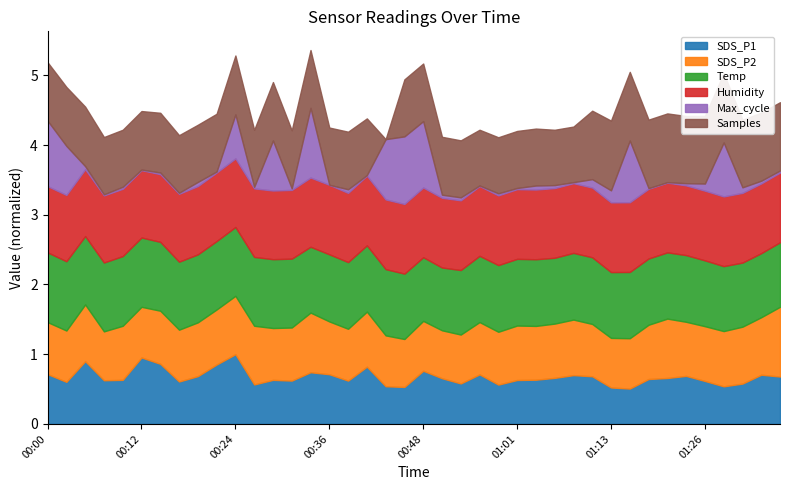

Reading left to right, list all the values displayed in this chart.

SDS_P1: 00:00=0.7	00:02=0.6	00:05=0.9	00:07=0.6	00:09=0.6	00:12=1.0	00:14=0.9	00:17=0.6	00:19=0.7	00:22=0.9	00:24=1.0	00:26=0.6	00:29=0.6	00:31=0.6	00:34=0.7	00:36=0.7	00:39=0.6	00:41=0.8	00:44=0.5	00:46=0.5	00:48=0.8	00:51=0.7	00:53=0.6	00:56=0.7	00:58=0.6	01:01=0.6	01:03=0.6	01:06=0.7	01:08=0.7	01:11=0.7	01:13=0.5	01:16=0.5	01:18=0.6	01:21=0.7	01:24=0.7	01:26=0.6	01:29=0.5	01:31=0.6	01:34=0.7	01:36=0.7
SDS_P2: 00:00=0.7	00:02=0.7	00:05=0.8	00:07=0.7	00:09=0.8	00:12=0.7	00:14=0.8	00:17=0.7	00:19=0.8	00:22=0.8	00:24=0.8	00:26=0.8	00:29=0.7	00:31=0.8	00:34=0.9	00:36=0.8	00:39=0.7	00:41=0.8	00:44=0.7	00:46=0.7	00:48=0.7	00:51=0.7	00:53=0.7	00:56=0.8	00:58=0.8	01:01=0.8	01:03=0.8	01:06=0.8	01:08=0.8	01:11=0.8	01:13=0.7	01:16=0.7	01:18=0.8	01:21=0.9	01:24=0.8	01:26=0.8	01:29=0.8	01:31=0.8	01:34=0.8	01:36=1.0
Temp: 00:00=1.0	00:02=1.0	00:05=1.0	00:07=1.0	00:09=1.0	00:12=1.0	00:14=1.0	00:17=1.0	00:19=1.0	00:22=1.0	00:24=1.0	00:26=1.0	00:29=1.0	00:31=1.0	00:34=0.9	00:36=1.0	00:39=1.0	00:41=1.0	00:44=1.0	00:46=0.9	00:48=0.9	00:51=0.9	00:53=0.9	00:56=1.0	00:58=1.0	01:01=1.0	01:03=1.0	01:06=0.9	01:08=1.0	01:11=1.0	01:13=0.9	01:16=1.0	01:18=1.0	01:21=1.0	01:24=1.0	01:26=0.9	01:29=0.9	01:31=0.9	01:34=0.9	01:36=0.9
Humidity: 00:00=0.9	00:02=1.0	00:05=1.0	00:07=1.0	00:09=1.0	00:12=1.0	00:14=1.0	00:17=1.0	00:19=1.0	00:22=1.0	00:24=1.0	00:26=1.0	00:29=1.0	00:31=1.0	00:34=1.0	00:36=1.0	00:39=1.0	00:41=1.0	00:44=1.0	00:46=1.0	00:48=1.0	00:51=1.0	00:53=1.0	00:56=1.0	00:58=1.0	01:01=1.0	01:03=1.0	01:06=1.0	01:08=1.0	01:11=1.0	01:13=1.0	01:16=1.0	01:18=1.0	01:21=1.0	01:24=1.0	01:26=1.0	01:29=1.0	01:31=1.0	01:34=1.0	01:36=1.0
Max_cycle: 00:00=0.9	00:02=0.7	00:05=0.0	00:07=0.0	00:09=0.0	00:12=0.0	00:14=0.0	00:17=0.0	00:19=0.1	00:22=0.0	00:24=0.6	00:26=0.0	00:29=0.7	00:31=0.0	00:34=1.0	00:36=0.0	00:39=0.1	00:41=0.0	00:44=0.9	00:46=1.0	00:48=1.0	00:51=0.0	00:53=0.0	00:56=0.0	00:58=0.0	01:01=0.0	01:03=0.1	01:06=0.0	01:08=0.0	01:11=0.1	01:13=0.2	01:16=0.9	01:18=0.0	01:21=0.0	01:24=0.0	01:26=0.1	01:29=0.8	01:31=0.1	01:34=0.0	01:36=0.0
Samples: 00:00=0.8	00:02=0.8	00:05=0.9	00:07=0.8	00:09=0.8	00:12=0.8	00:14=0.9	00:17=0.8	00:19=0.8	00:22=0.8	00:24=0.8	00:26=0.8	00:29=0.8	00:31=0.8	00:34=0.8	00:36=0.8	00:39=0.8	00:41=0.8	00:44=0.0	00:46=0.8	00:48=0.8	00:51=0.8	00:53=0.8	00:56=0.8	00:58=0.8	01:01=0.8	01:03=0.8	01:06=0.8	01:08=0.8	01:11=1.0	01:13=1.0	01:16=1.0	01:18=1.0	01:21=1.0	01:24=1.0	01:26=1.0	01:29=1.0	01:31=1.0	01:34=1.0	01:36=1.0